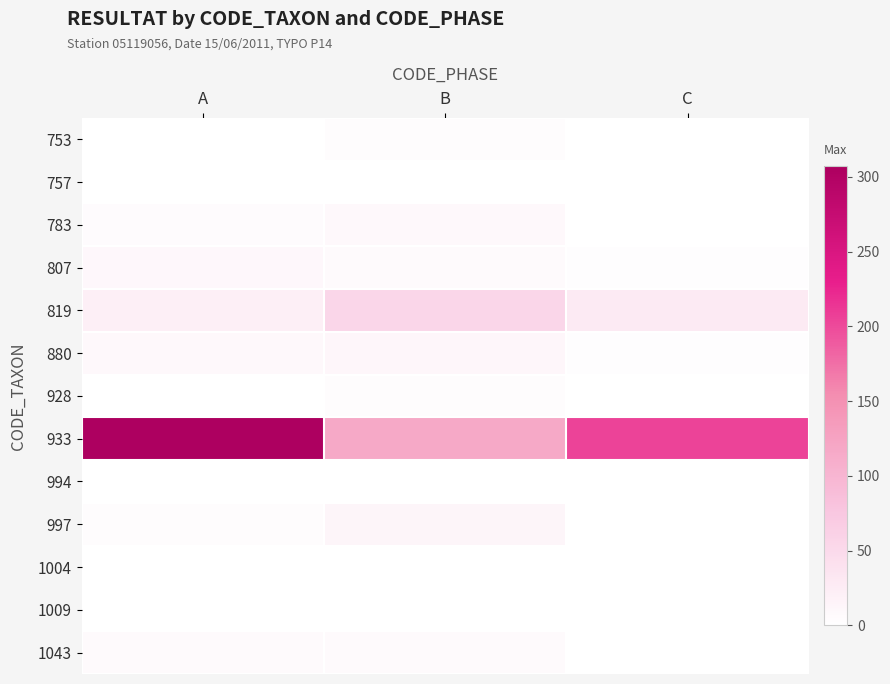

What is the difference between the highest and lowest values at A?

307